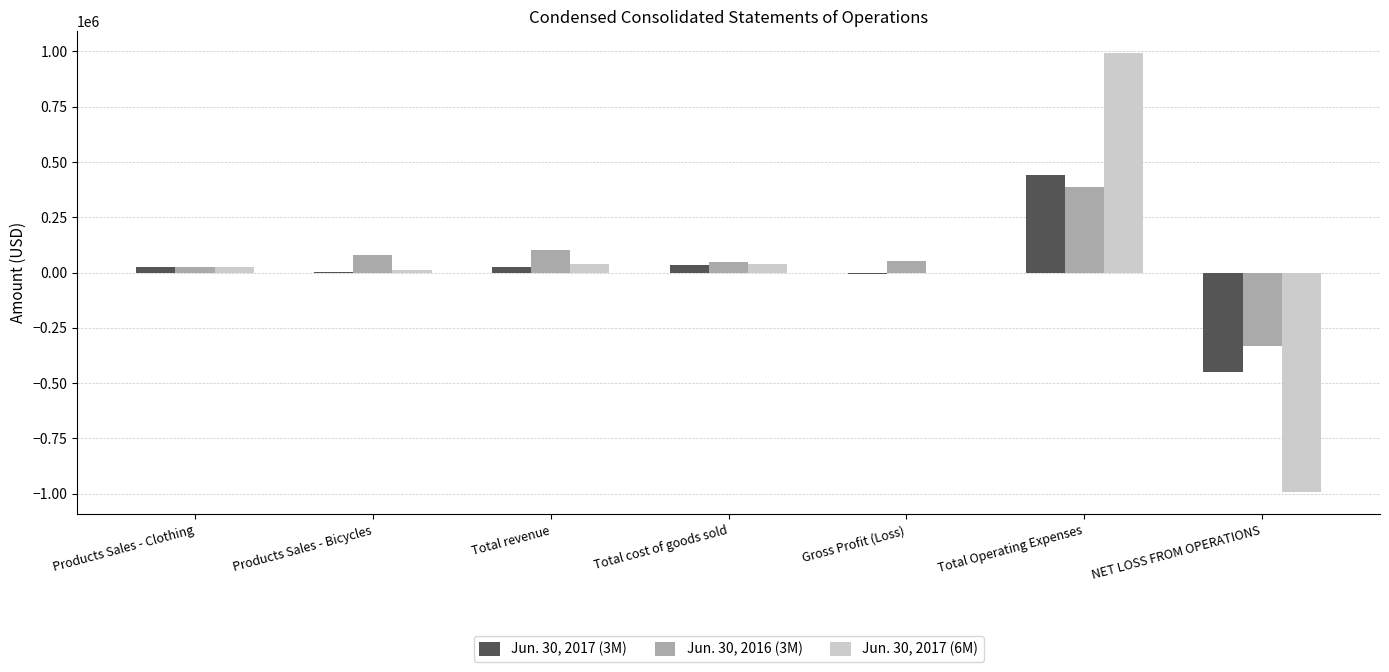

How many categories are shown in the chart?

7